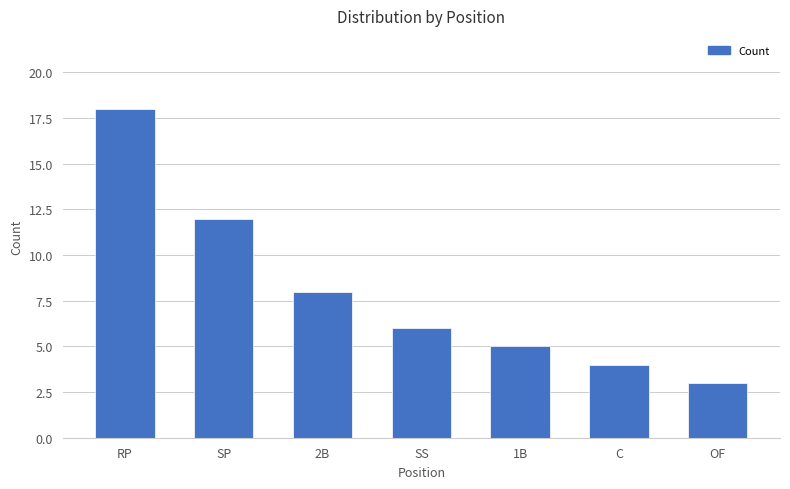

What is the average value?

8